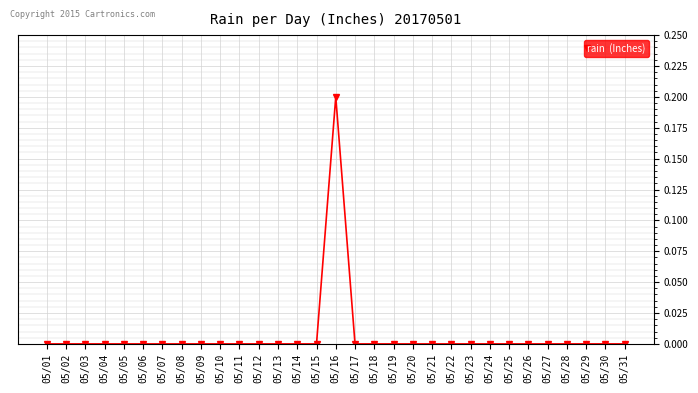

Reading left to right, list all the values displayed in this chart.

0.0	0.0	0.0	0.0	0.0	0.0	0.0	0.0	0.0	0.0	0.0	0.0	0.0	0.0	0.0	0.2	0.0	0.0	0.0	0.0	0.0	0.0	0.0	0.0	0.0	0.0	0.0	0.0	0.0	0.0	0.0